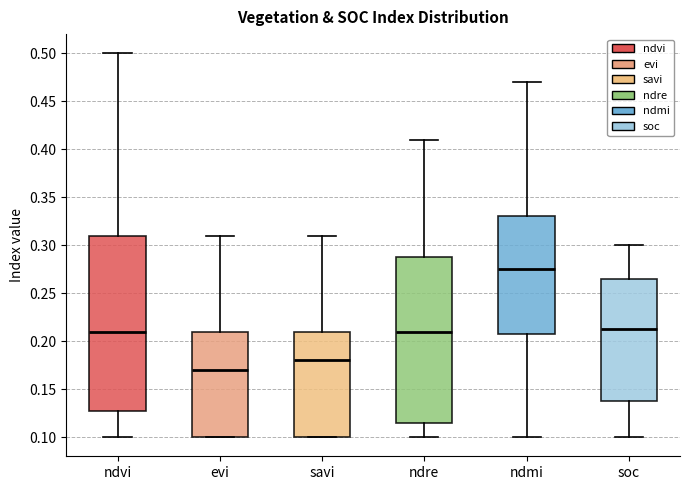

Which box is the tallest, from its lower edge to its upper edge?

ndvi